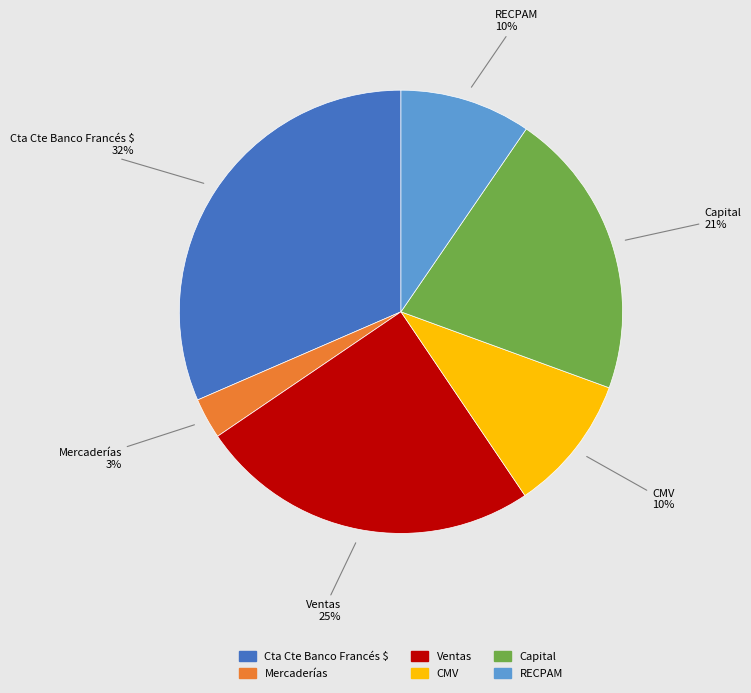

Which slice is the smallest?

Mercaderías